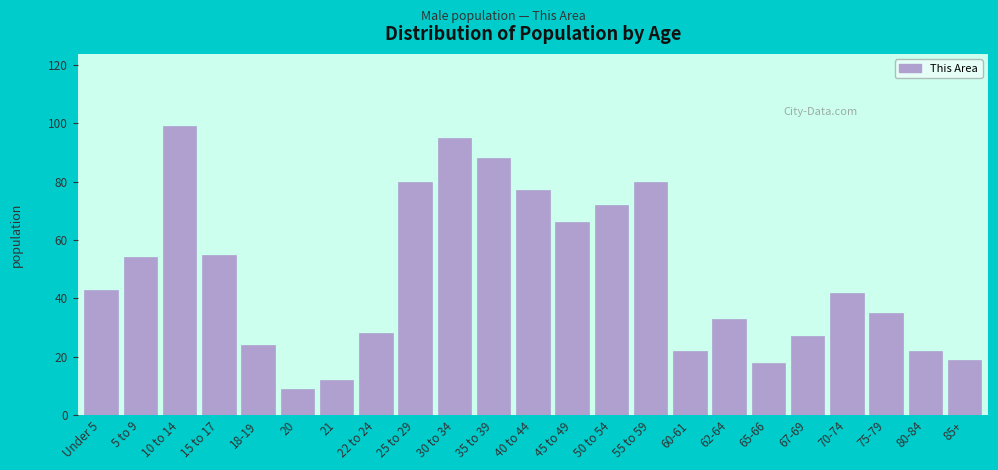

Reading left to right, extract all data points from this chart.

43	54	99	55	24	9	12	28	80	95	88	77	66	72	80	22	33	18	27	42	35	22	19